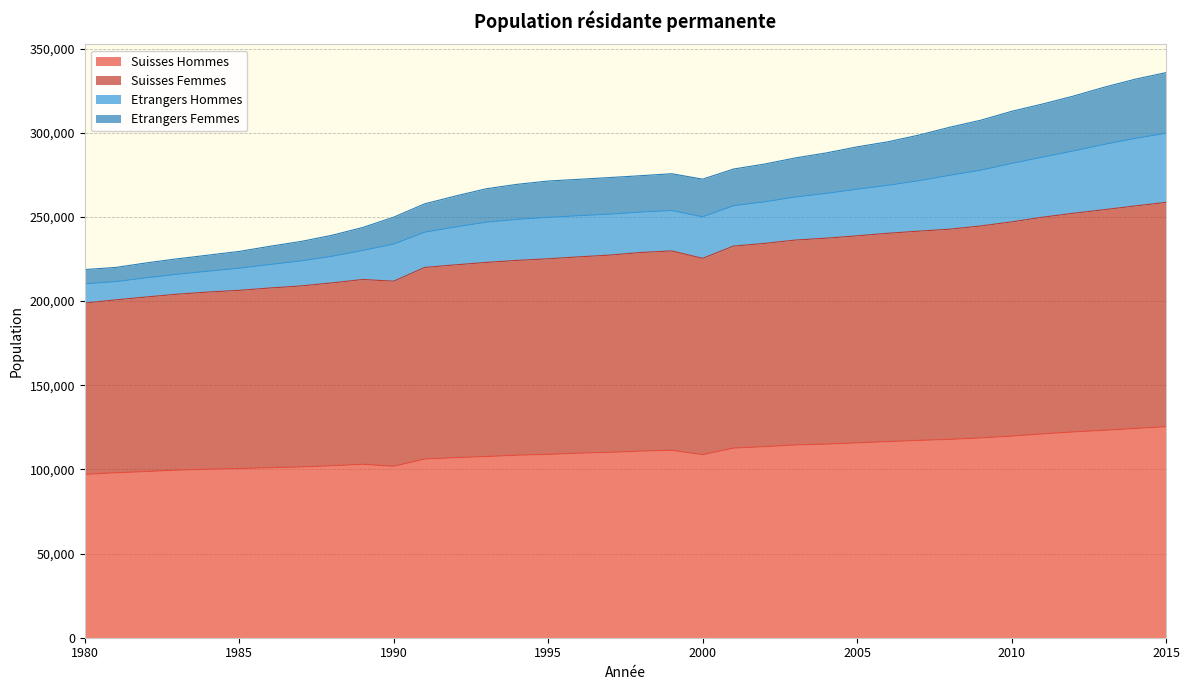

What is the total value across all series at 2015?

335696